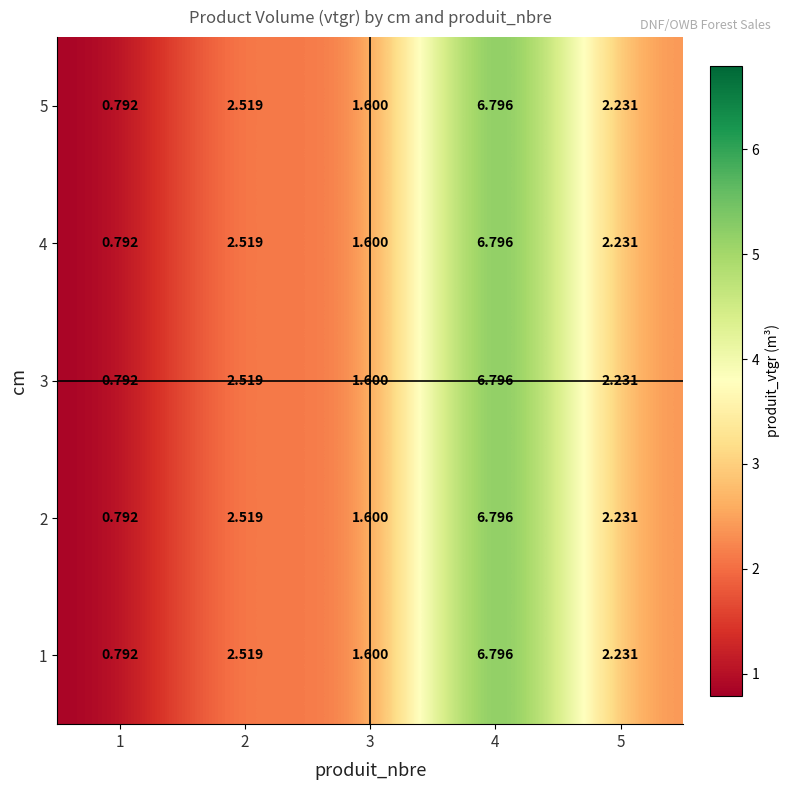

Is the value of 3 at 1 greater than the value of 4 at 3?

No